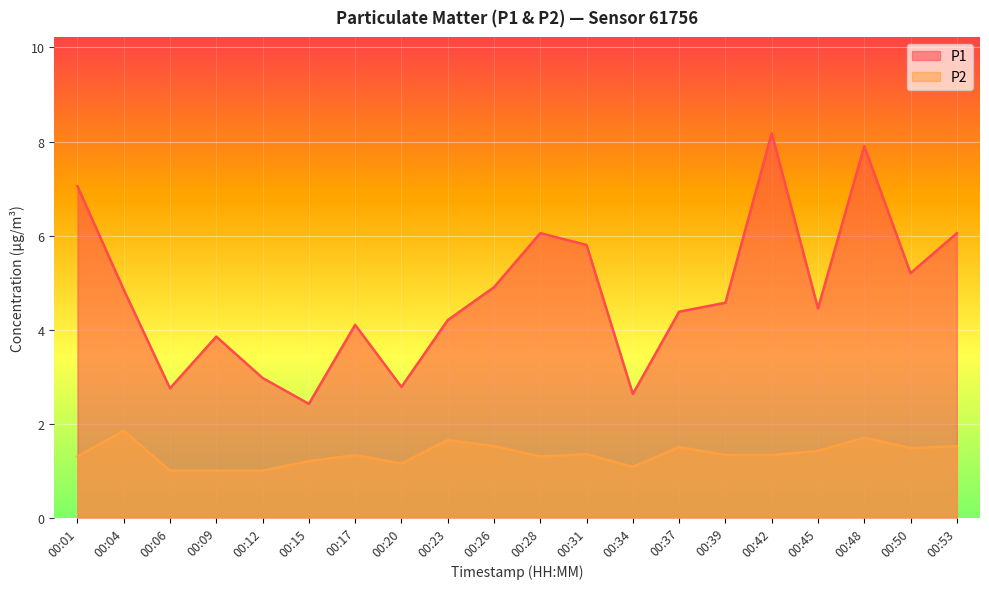

Which series has the largest total across all categories?

P1